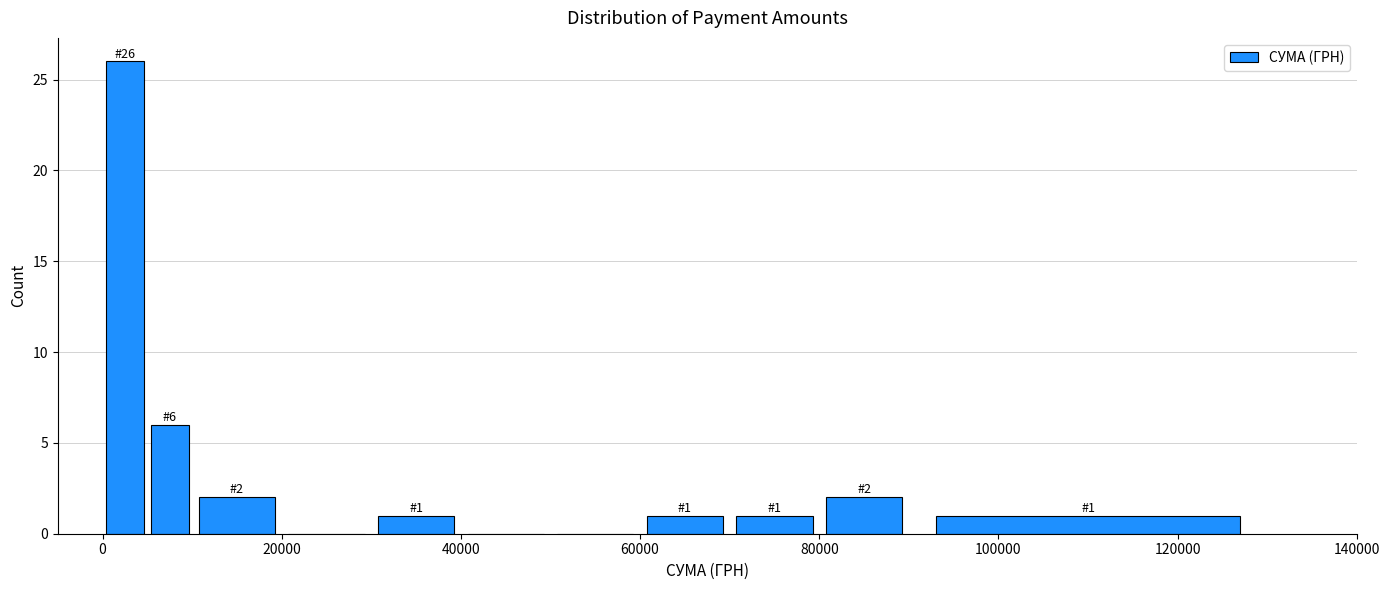

Read against the x-axis, roughly where is the centre of the tallest bar?

2000